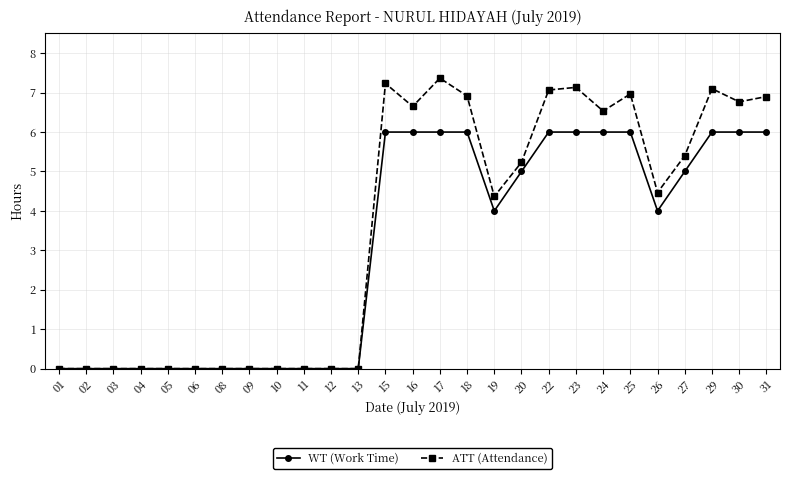

What is the maximum value for ATT (Attendance)?

7.4